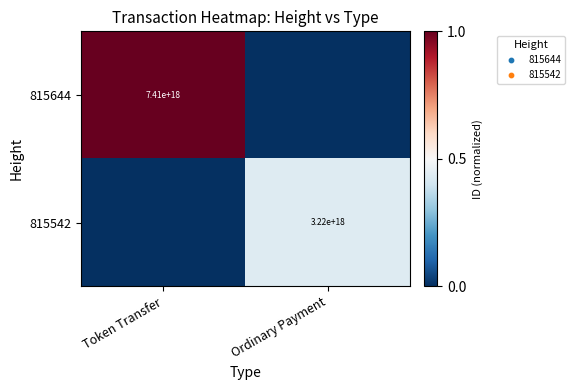

The value of 815644 at Token Transfer is 7410000000000000000. True or false?

True